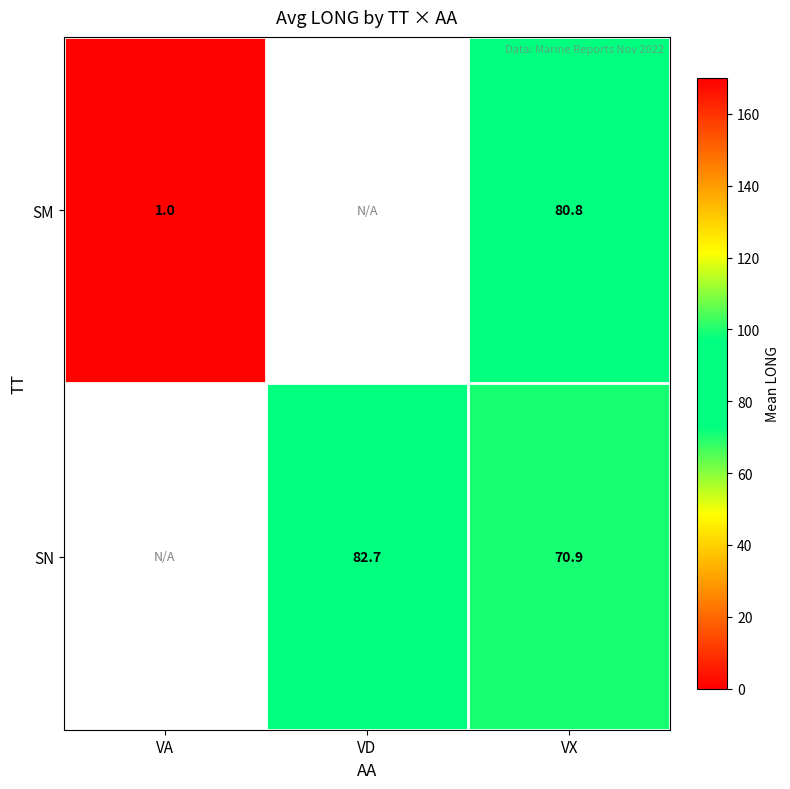

Is the value of SN at VD greater than the value of SM at VA?

Yes